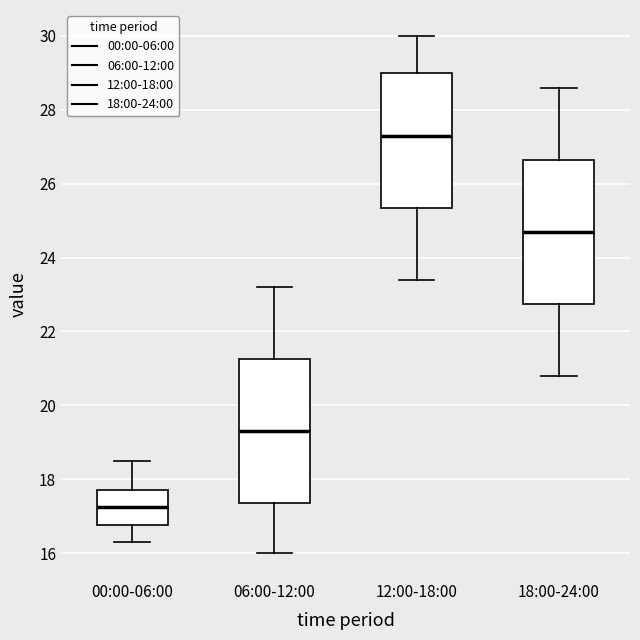

Reading left to right, transcribe this box plot: for each box, give where its median line is, the range the box spans, and where its two whiskers end, as read against the y-axis. The values are not printed on the chart, so give them approximately, as read against the axis.

00:00-06:00: median 17.2, box 16.8 to 17.8, whiskers 16.4 to 18.6
06:00-12:00: median 19.4, box 17.4 to 21.2, whiskers 16.0 to 23.2
12:00-18:00: median 27.4, box 25.4 to 29.0, whiskers 23.4 to 30.0
18:00-24:00: median 24.8, box 22.8 to 26.6, whiskers 20.8 to 28.6